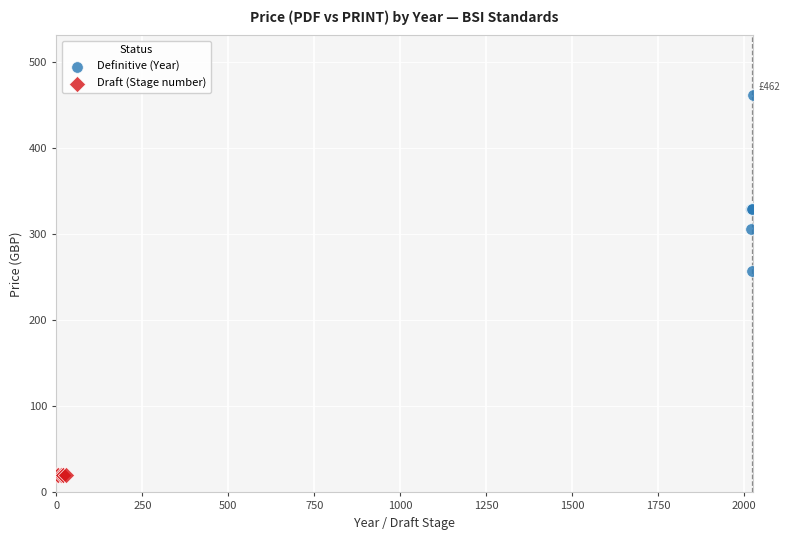

Which series contains the lowest Y value?

Draft (Stage number)